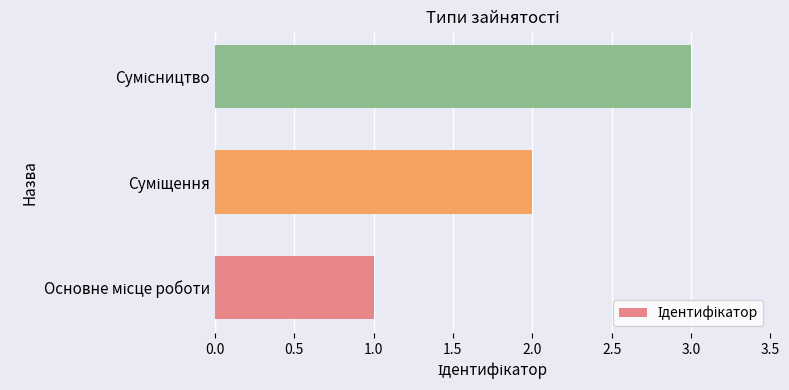

What is the sum of all values?

6